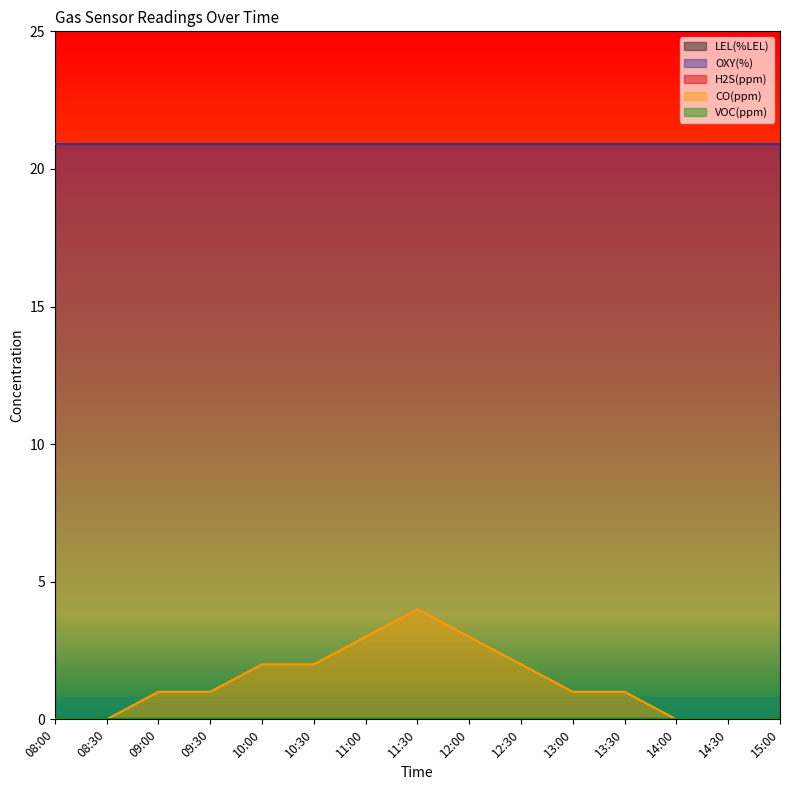

At which label does LEL(%LEL) reach its minimum?

08:00